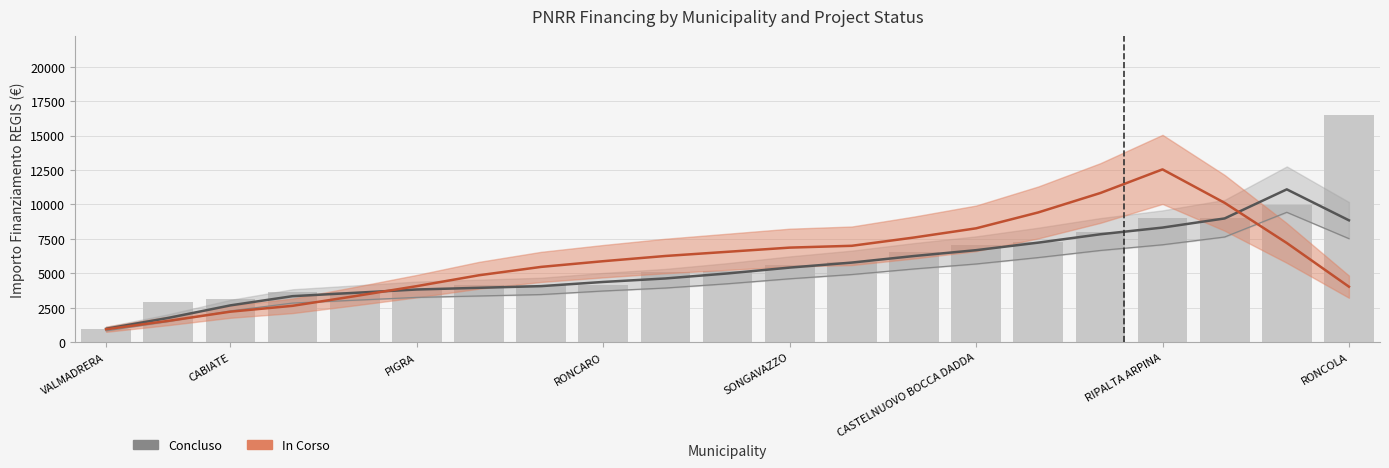

Where is Concluso nearest to the value 6035?

13